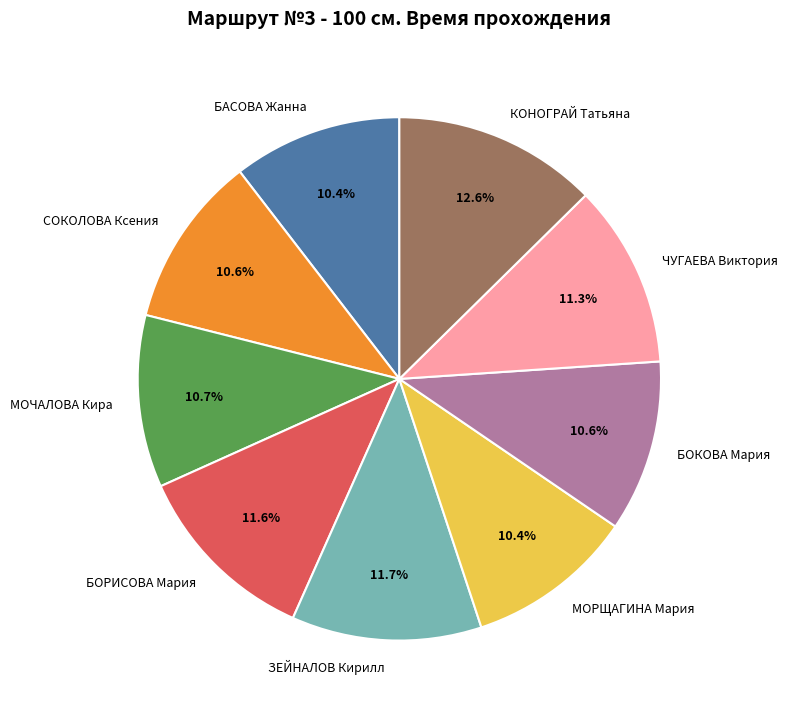

Between БОРИСОВА Мария and БАСОВА Жанна, which is larger?

БОРИСОВА Мария